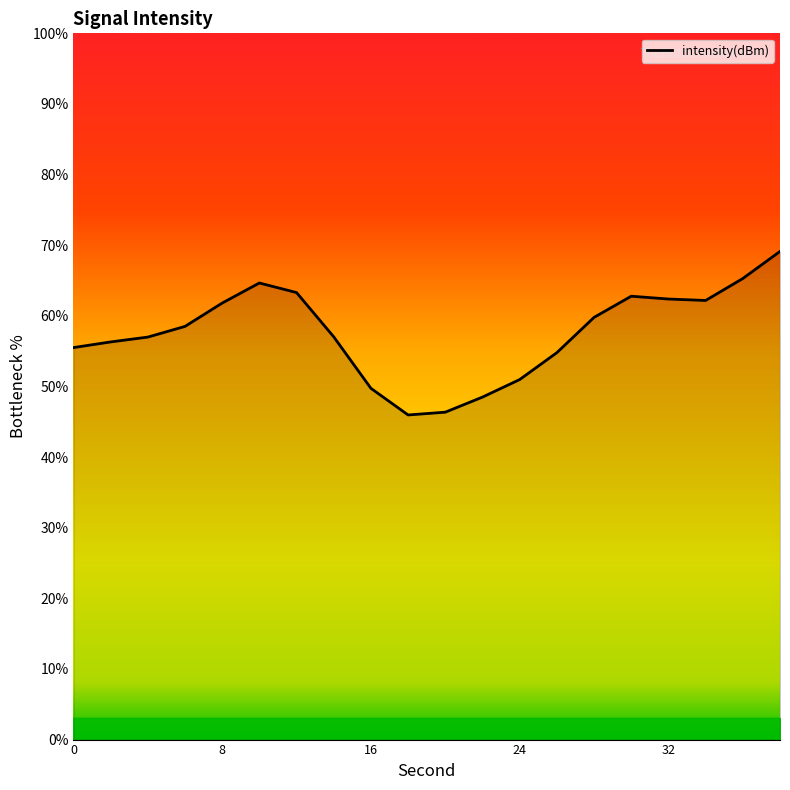

What is the smallest value displayed?

46.0